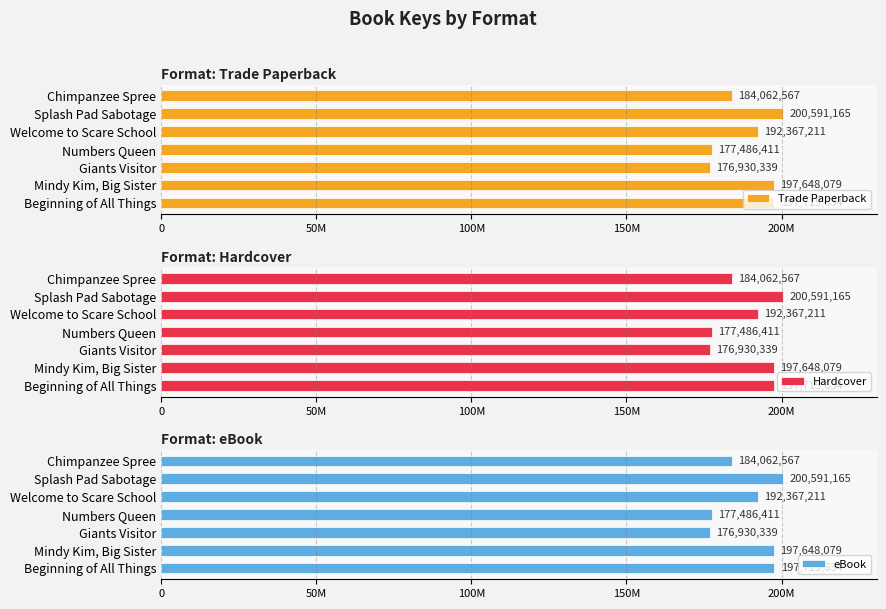

What is the maximum value for Hardcover?

200591165